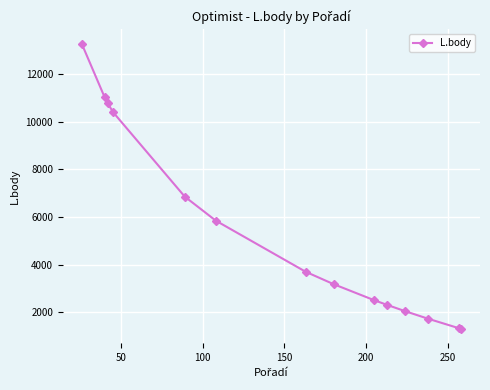

What is the sum of all values?

76332